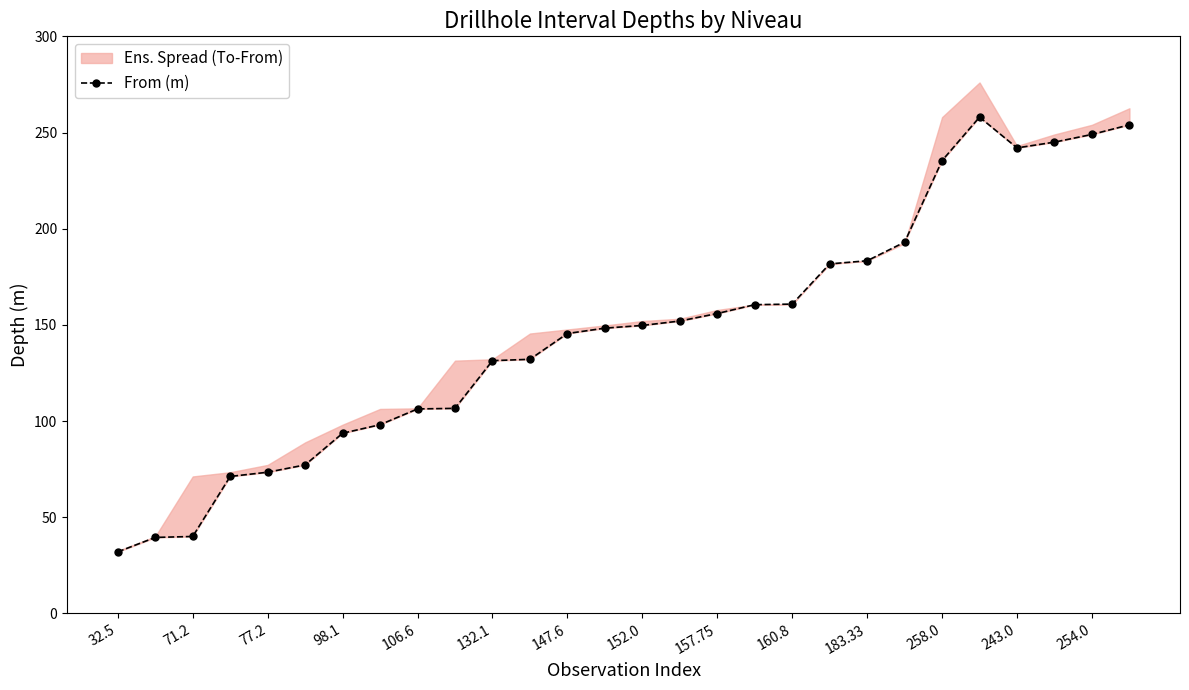

Which category has the lowest value across all series?

32.5